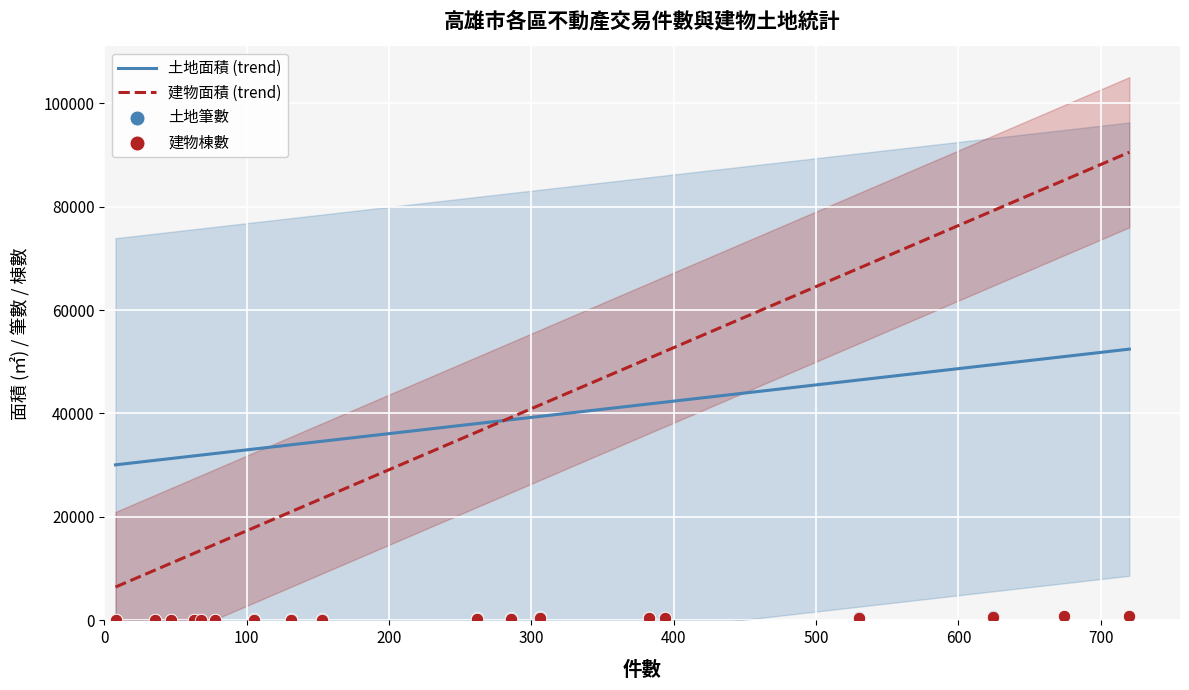

What is the lowest value of the 土地面積 (trend) series?

30062.3